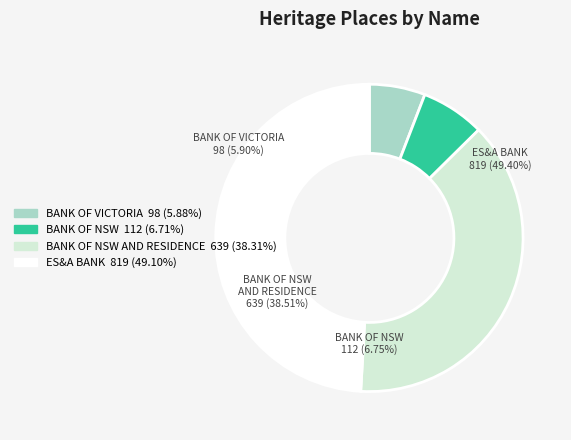

How many segments does this pie chart have?

4